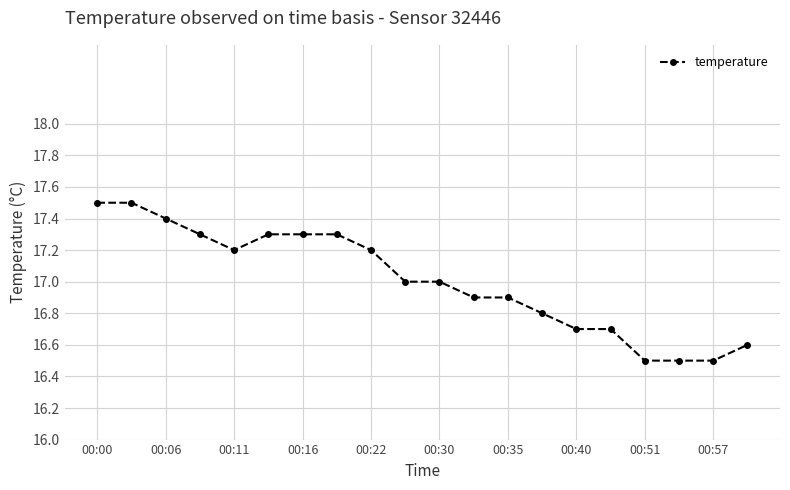

What is the smallest value displayed?

16.5